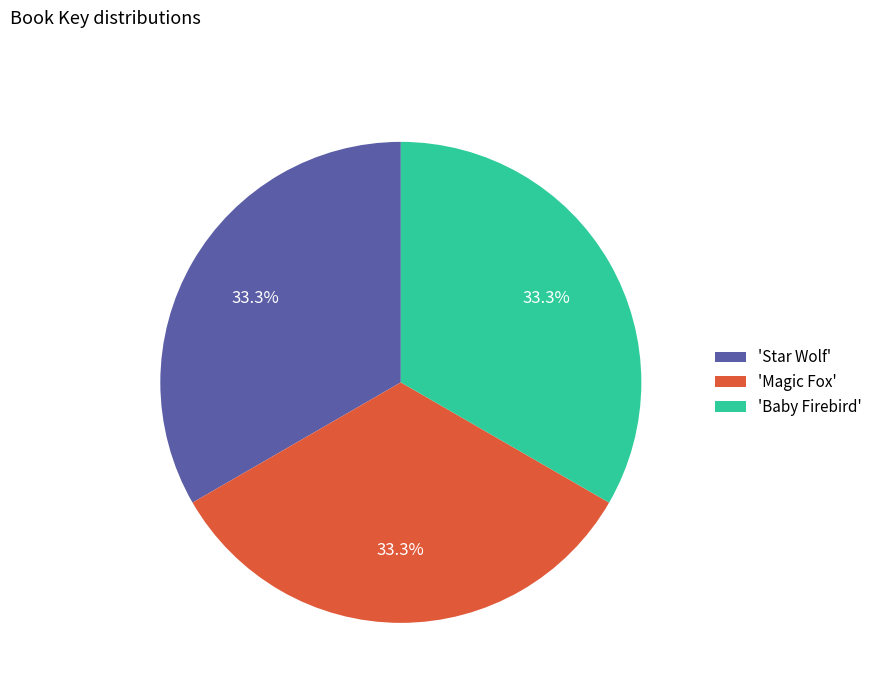

Does 'Baby Firebird' represent more than half of the total?

No